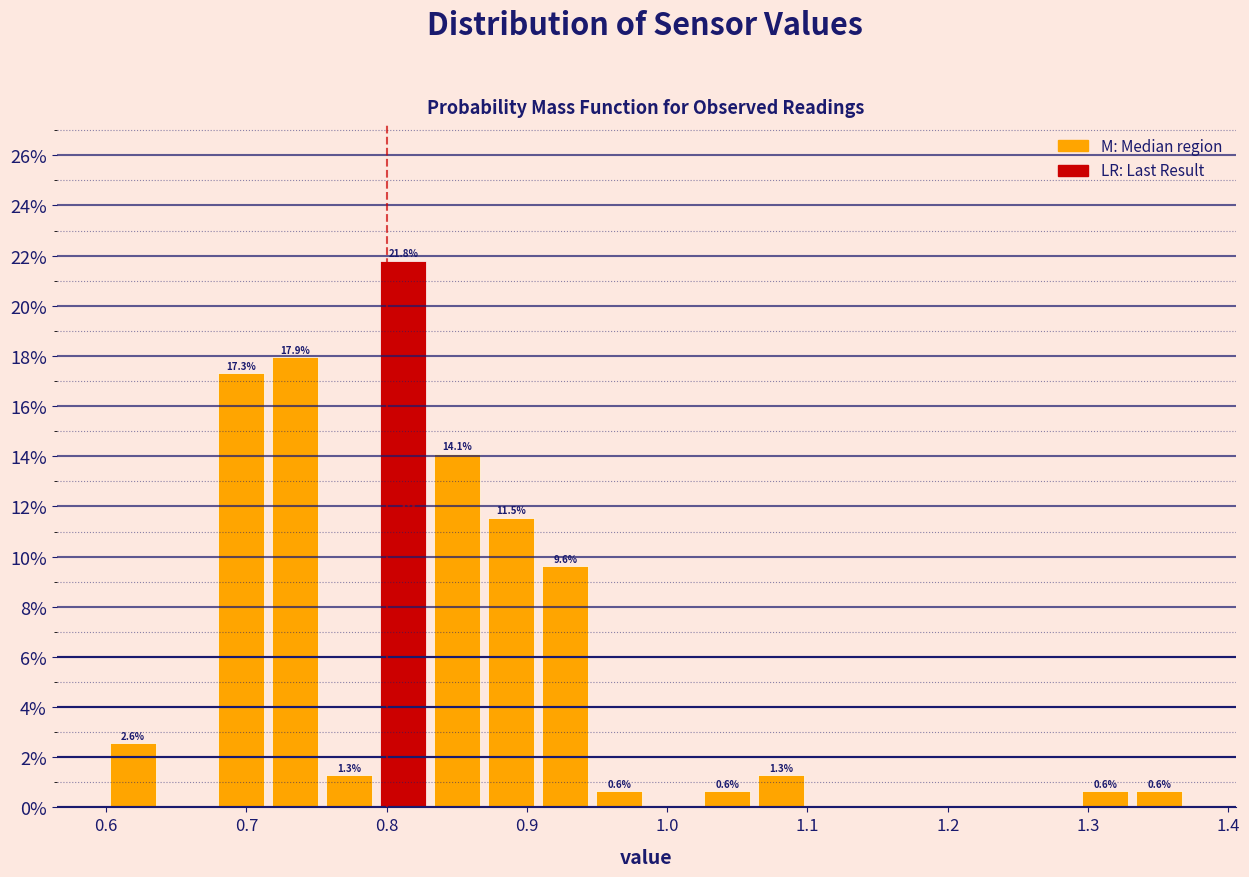

Read against the x-axis, roughly where is the centre of the tallest bar?

0.81